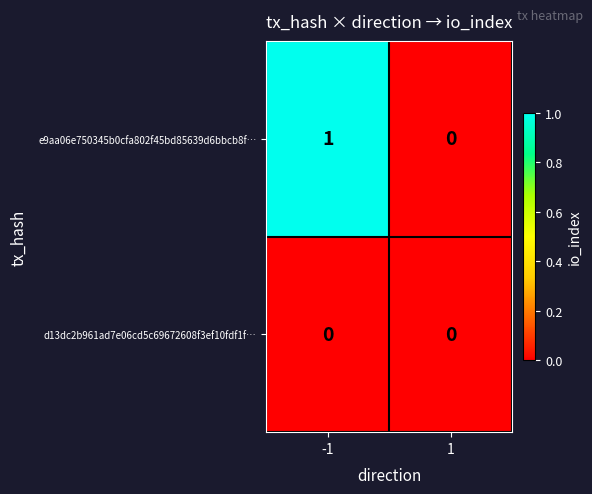

What is the total value across all series at -1?

1